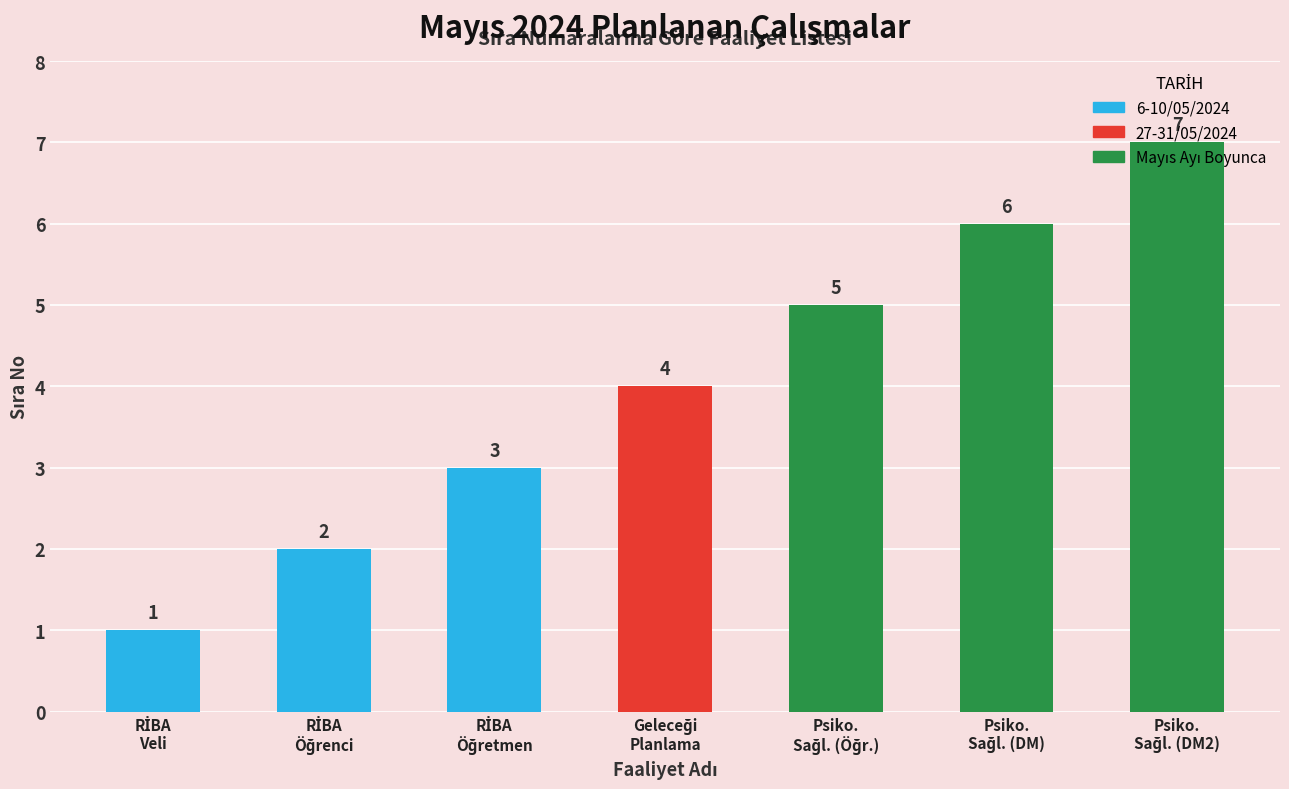

What is the value of the 4th bar from the left?

4